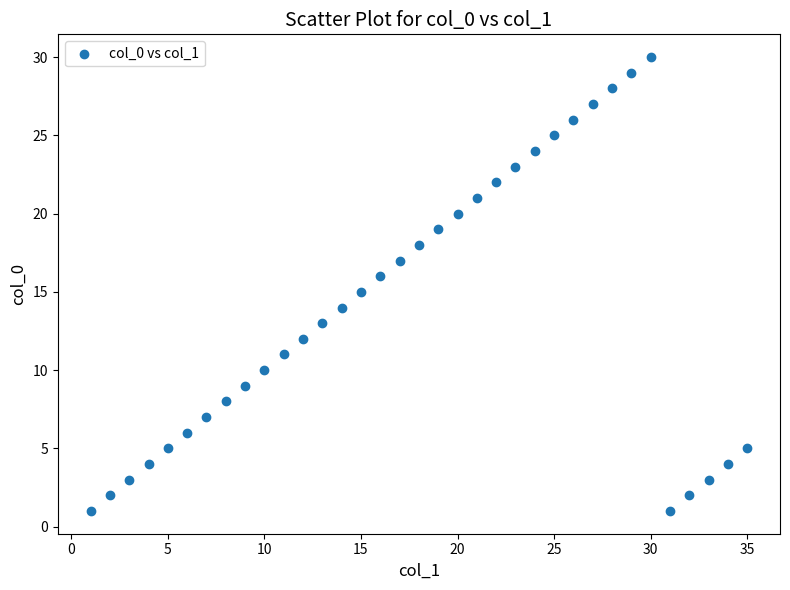

What is the range of X values (max minus min)?

34